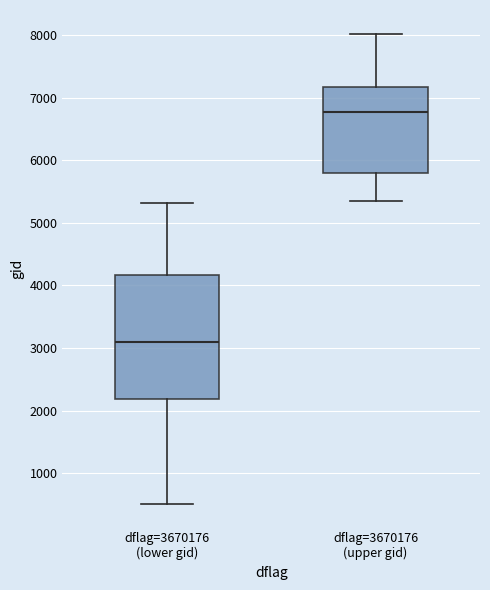

Where does the upper whisker of the box for dflag=3670176 (upper gid) end on the y-axis? The values are not printed on the chart, so give them approximately, as read against the axis.

8000